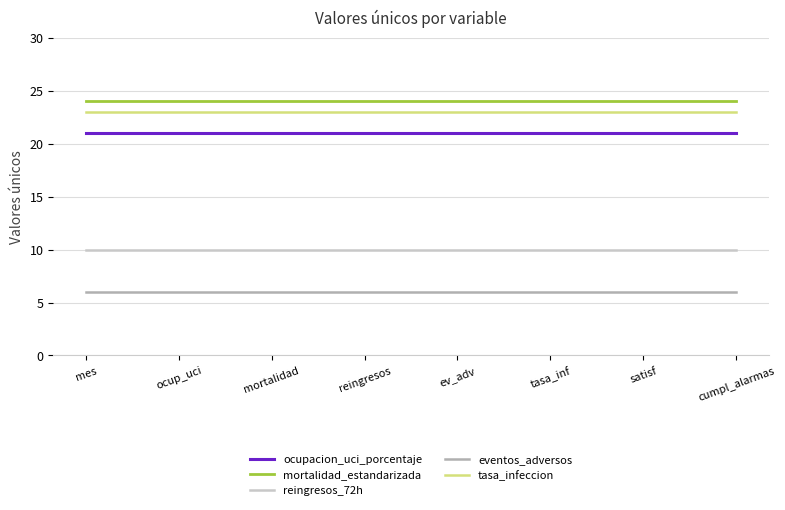

True or false: tasa_infeccion and eventos_adversos intersect in this chart.

False